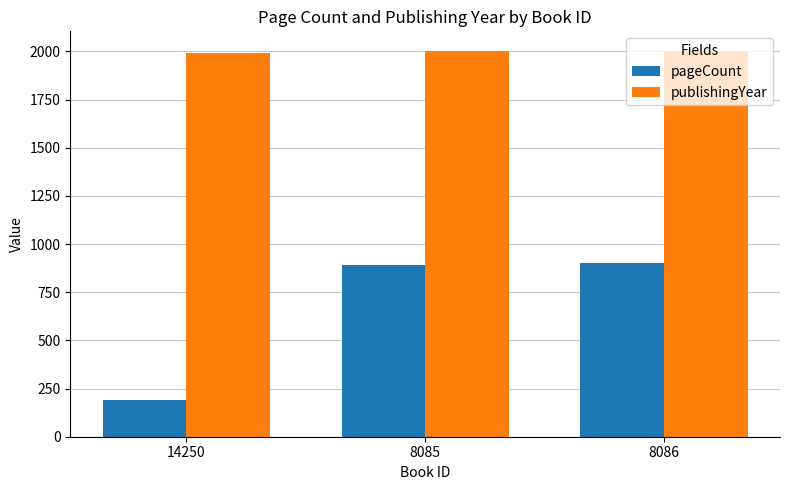

What is the average value of the publishingYear series?

2000